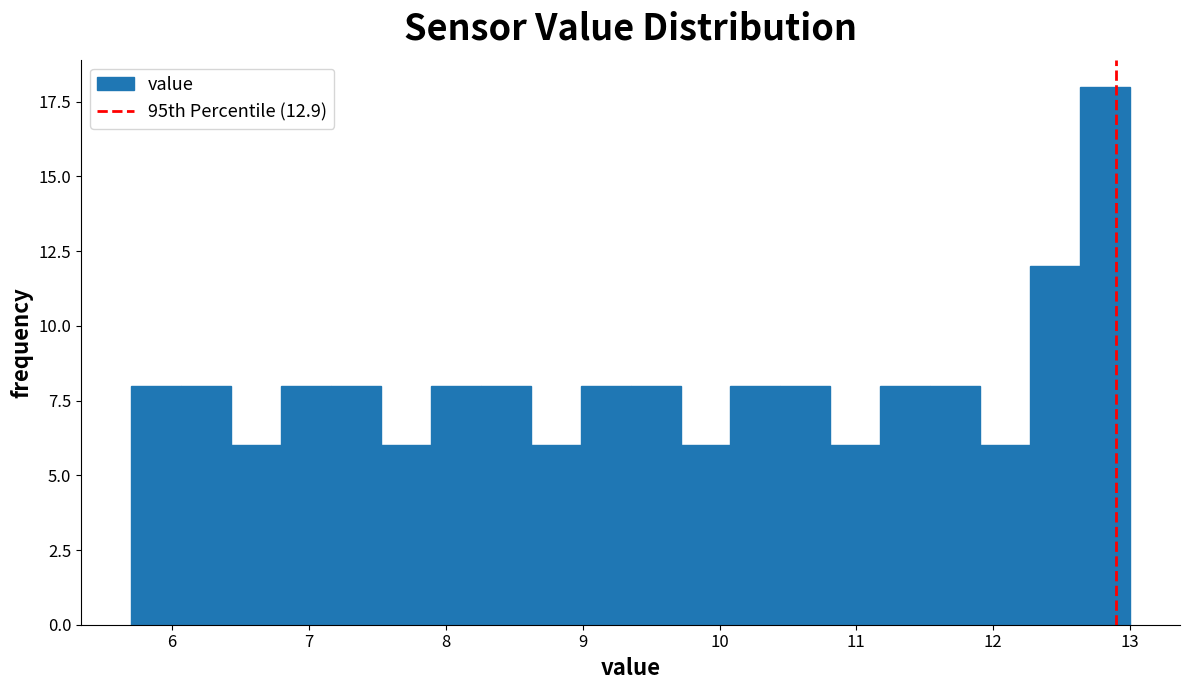

Read against the x-axis, roughly where is the centre of the tallest bar?

12.8